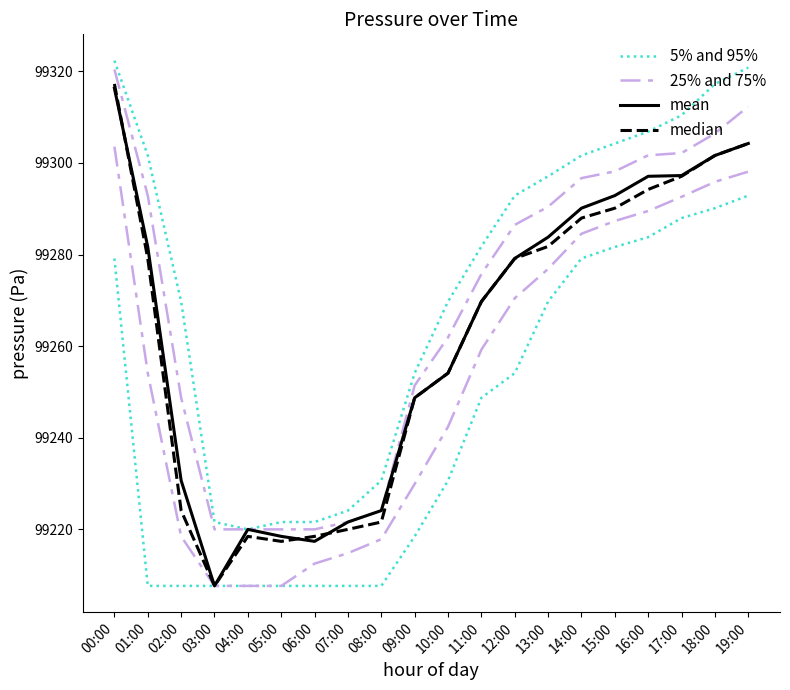

What is the maximum value shown in the chart?

99322.3